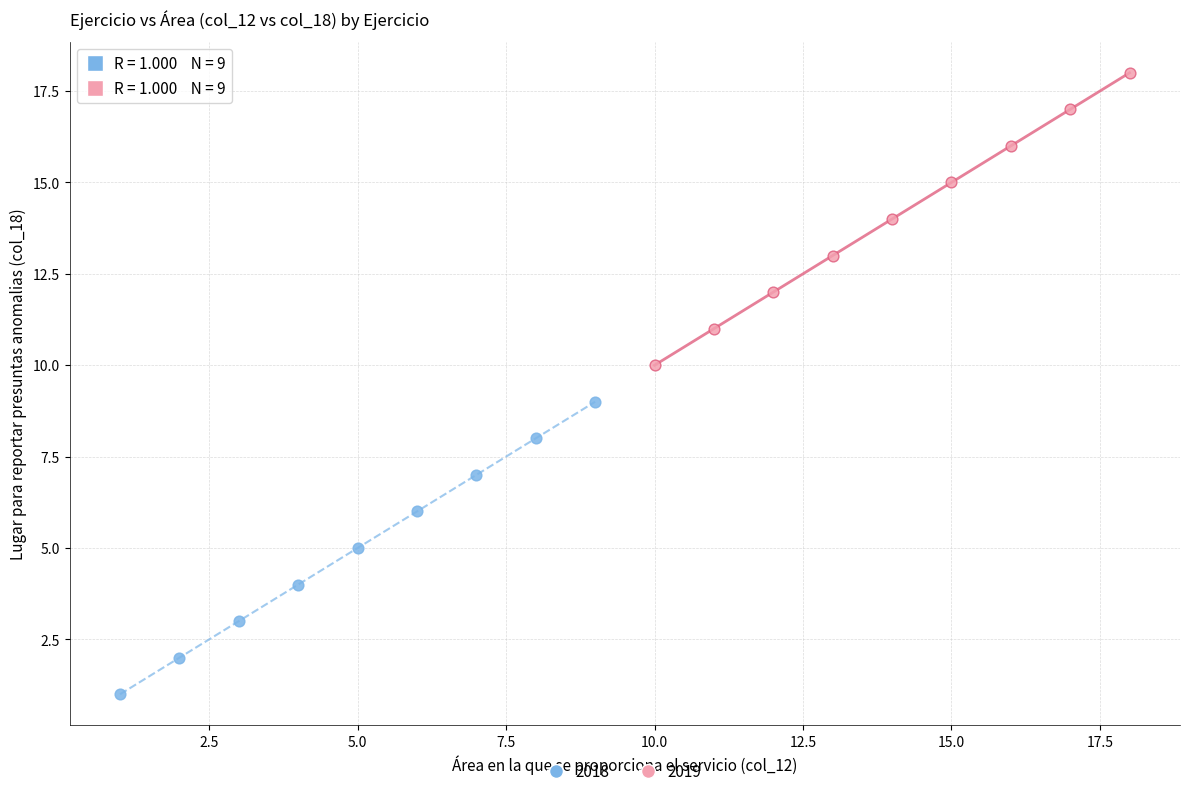

Which series reaches the minimum Y coordinate?

2018